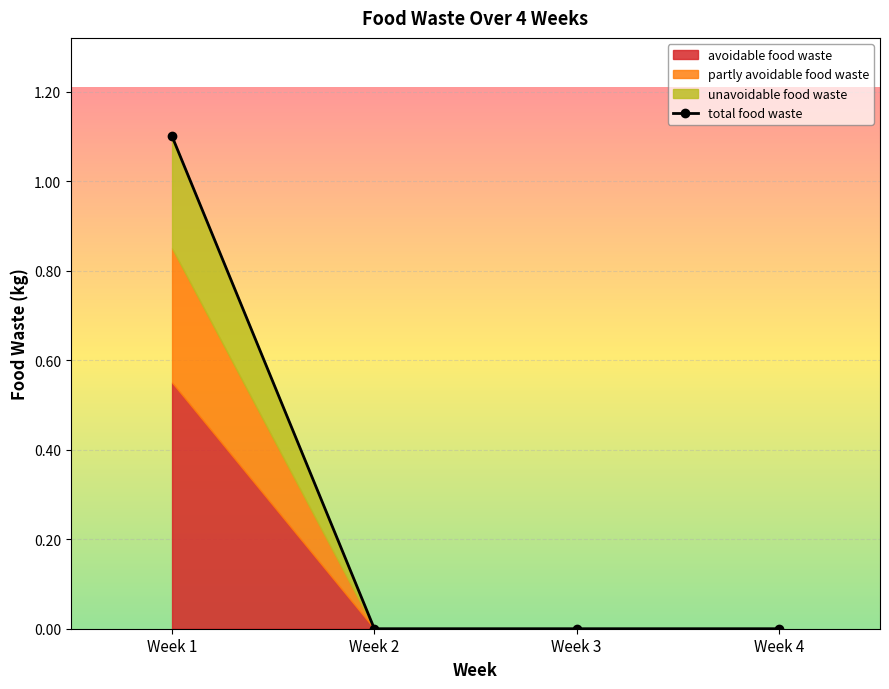

Does the chart display data point markers on the line(s)?

Yes